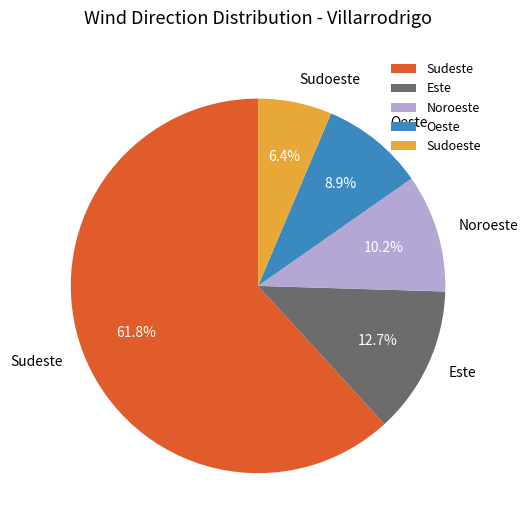

What percentage is the Oeste slice, to the nearest percent?

9%